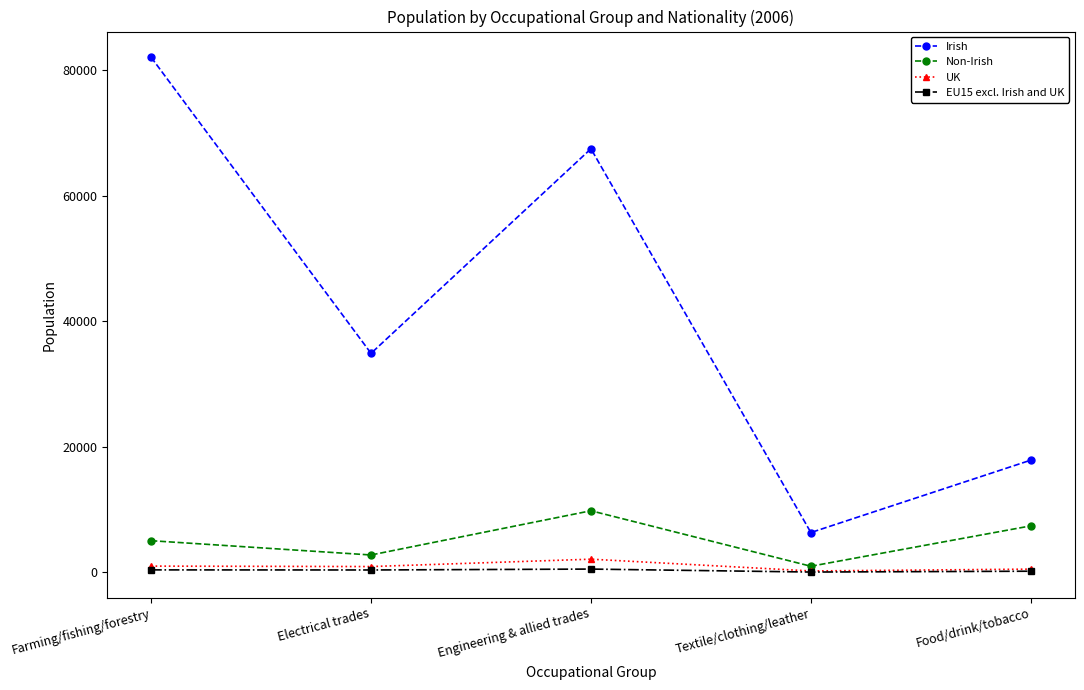

True or false: Irish and EU15 excl. Irish and UK intersect in this chart.

False